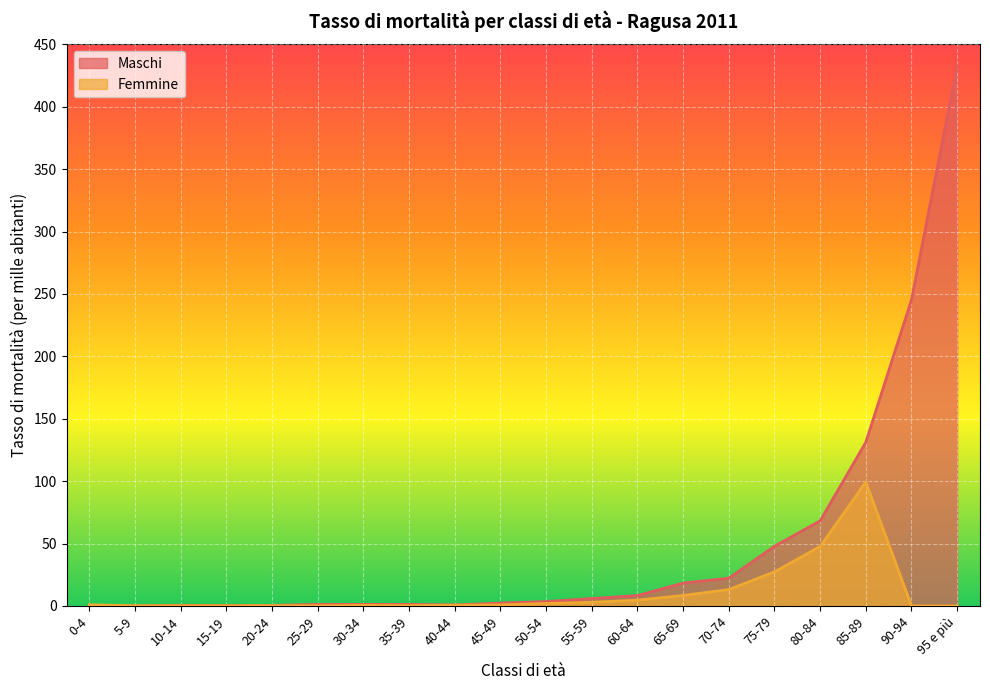

How many lines are shown in the chart?

2